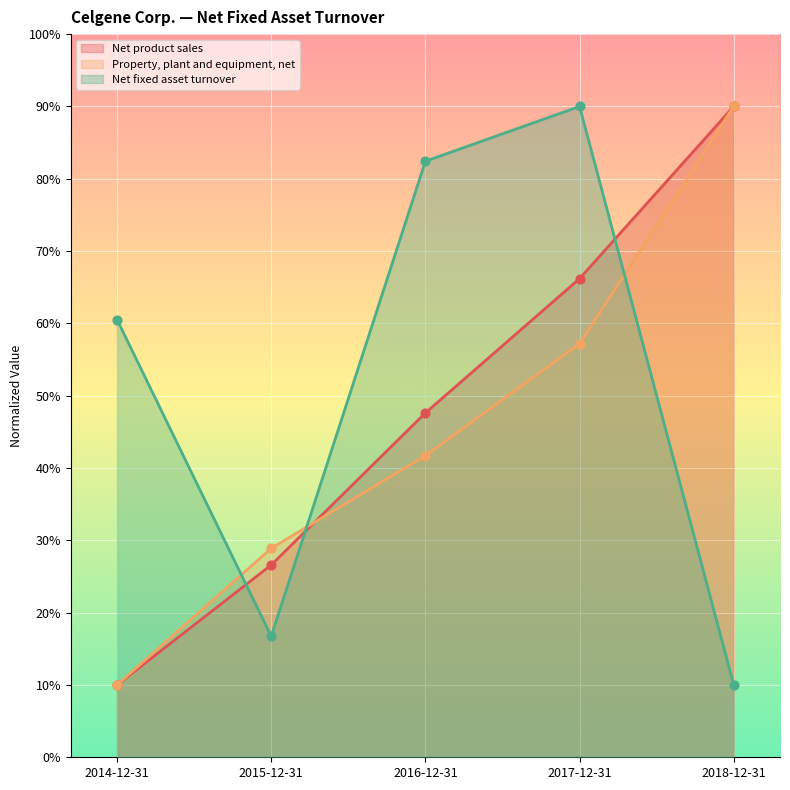

Is the value of Net product sales at 2017-12-31 greater than the value of Property, plant and equipment, net at 2018-12-31?

No